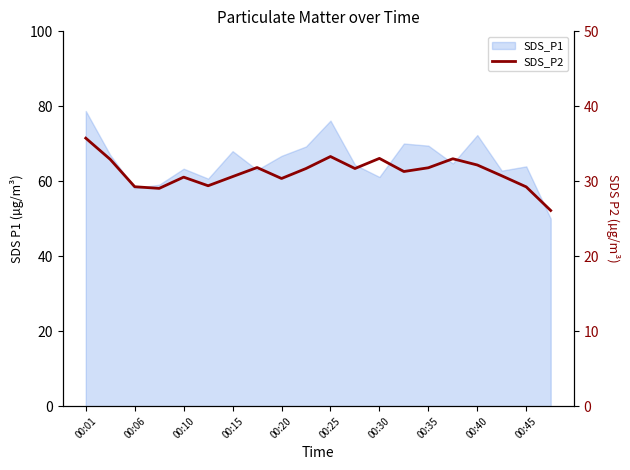

Which category has the highest value across all series?

00:01